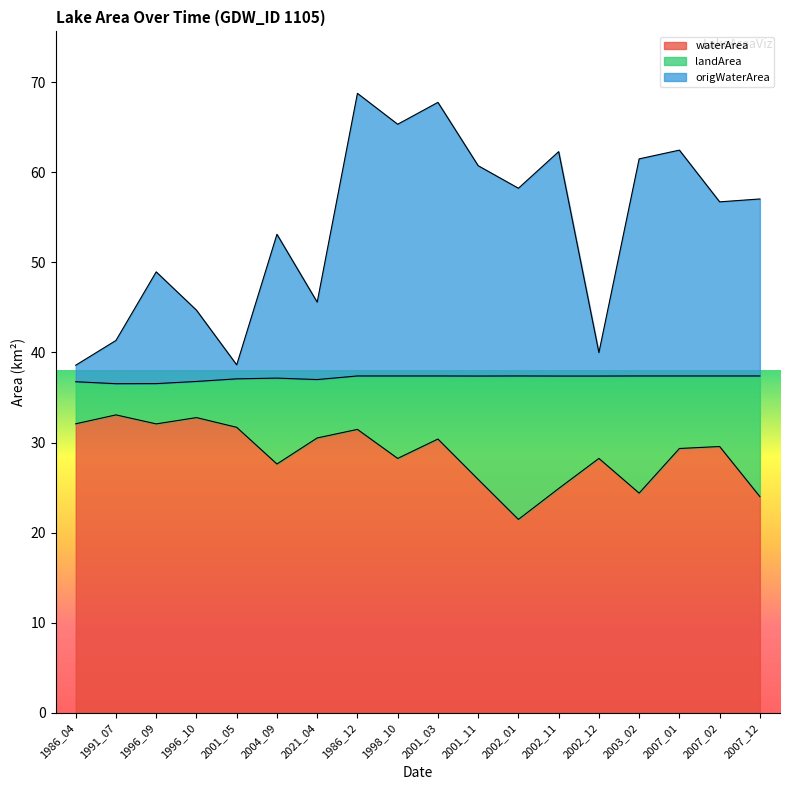

The origWaterArea series shows 14.6 at 2001_05. True or false?

False